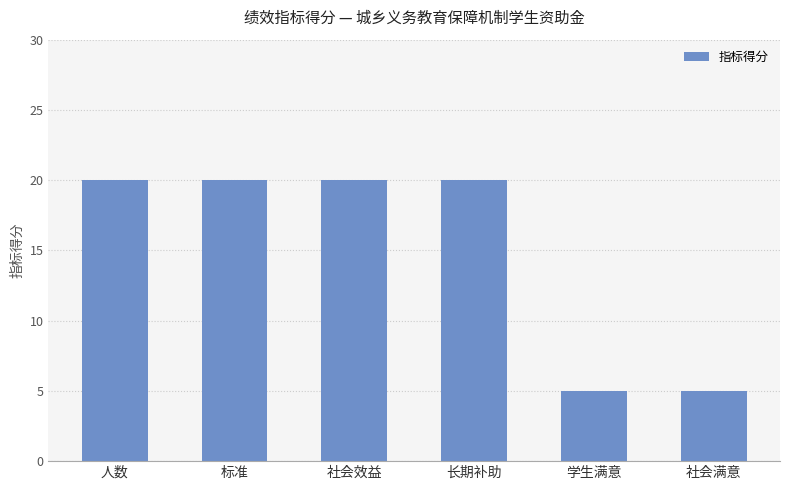

The value at 标准 is 20. True or false?

True